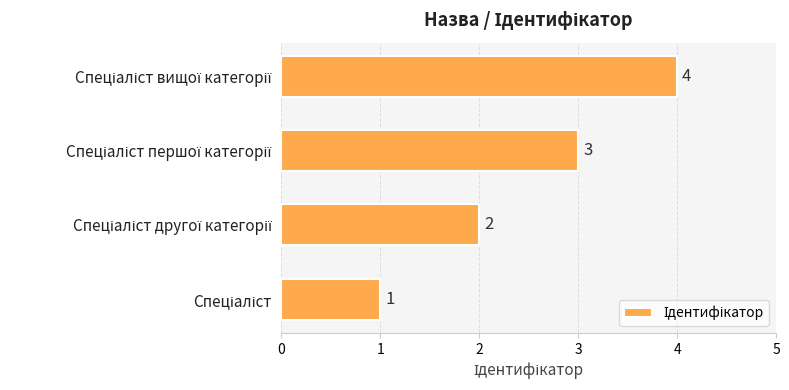

Count the values in the range 2 to 4.

3